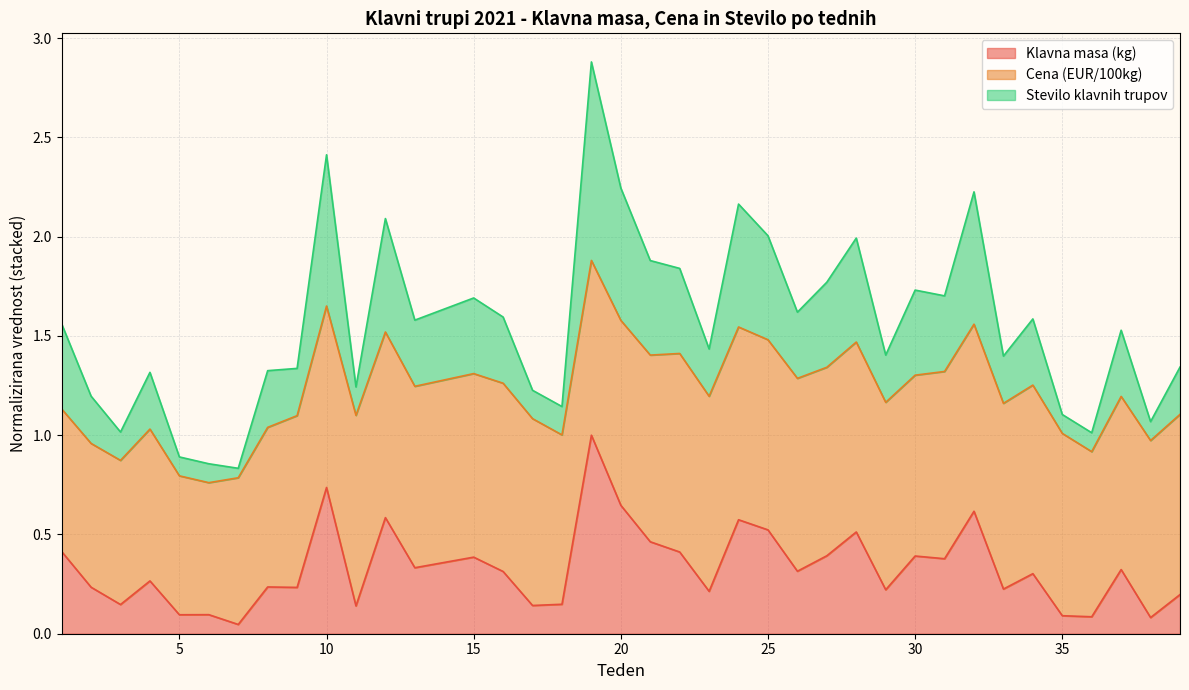

Which series changed the most between 33 and 34?

Stevilo klavnih trupov